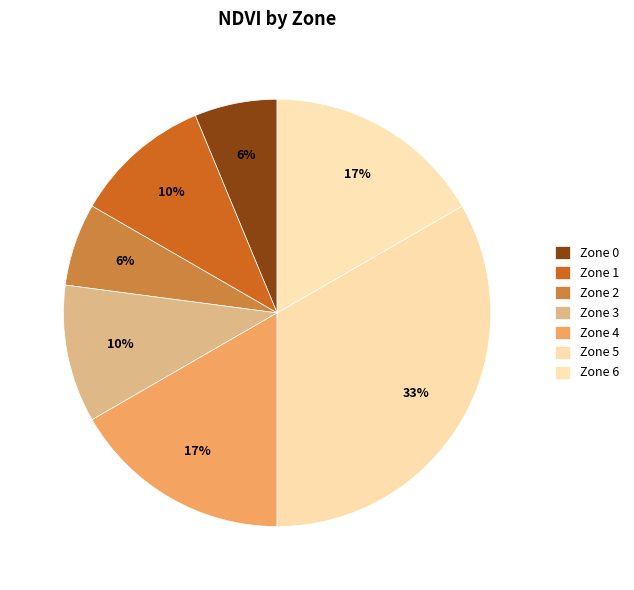

What percentage do Zone 4 and Zone 5 together represent?

50.0%